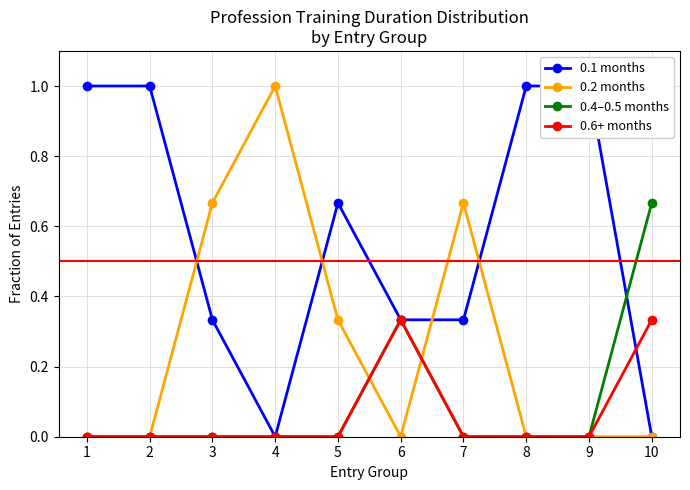

What are all the series names shown in the legend?

0.1 months, 0.2 months, 0.4–0.5 months, 0.6+ months